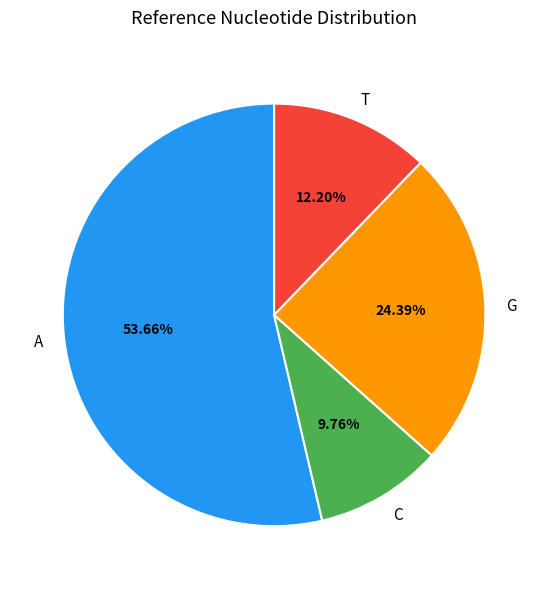

Count the number of slices in the pie.

4